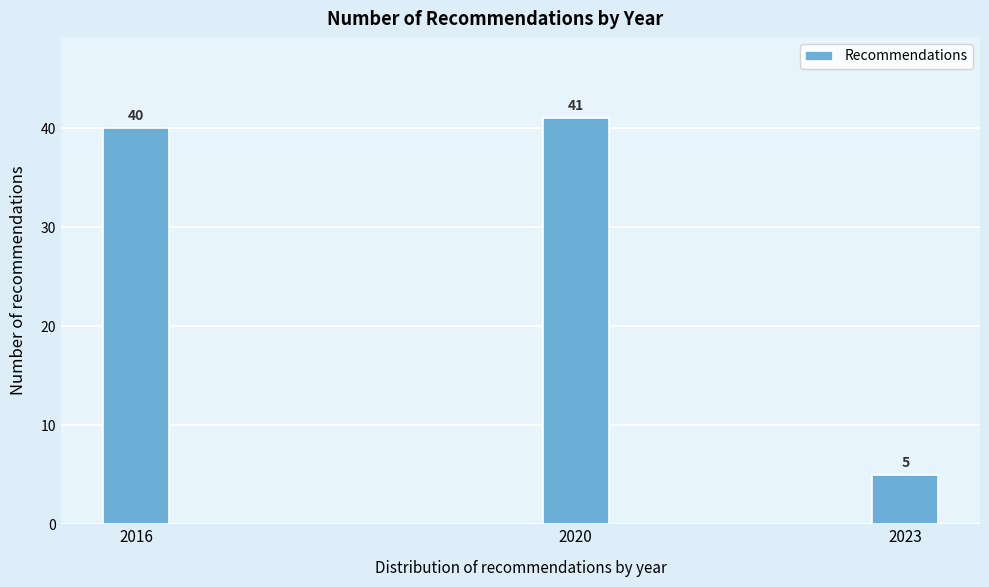

Reading right to left, extract all data points from this chart.

2023=5	2020=41	2016=40